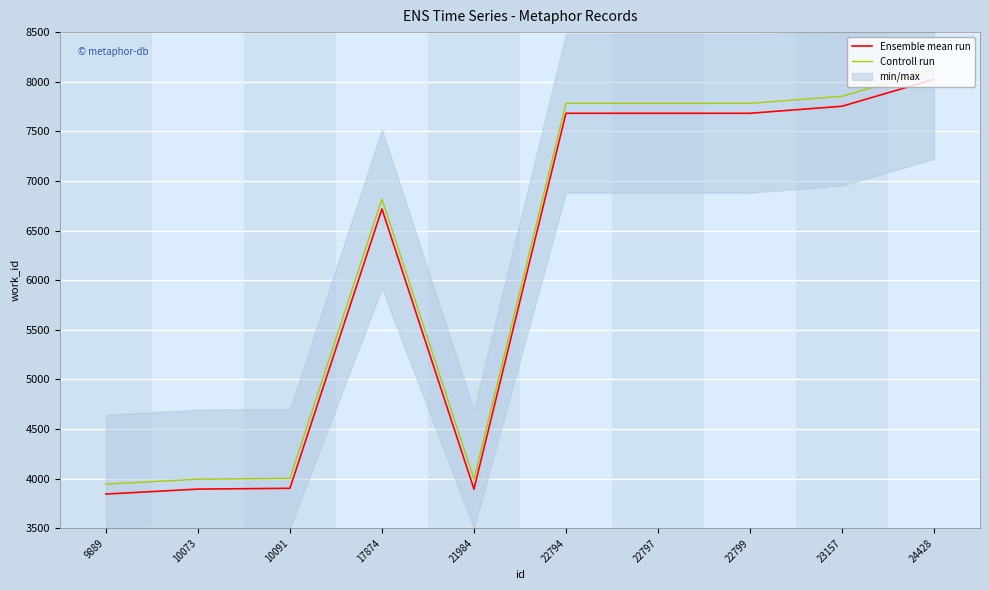

What is the total value across all series at 22797?

15464